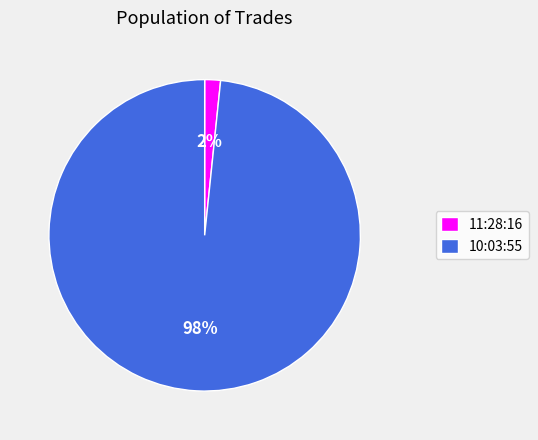

How many segments does this pie chart have?

2